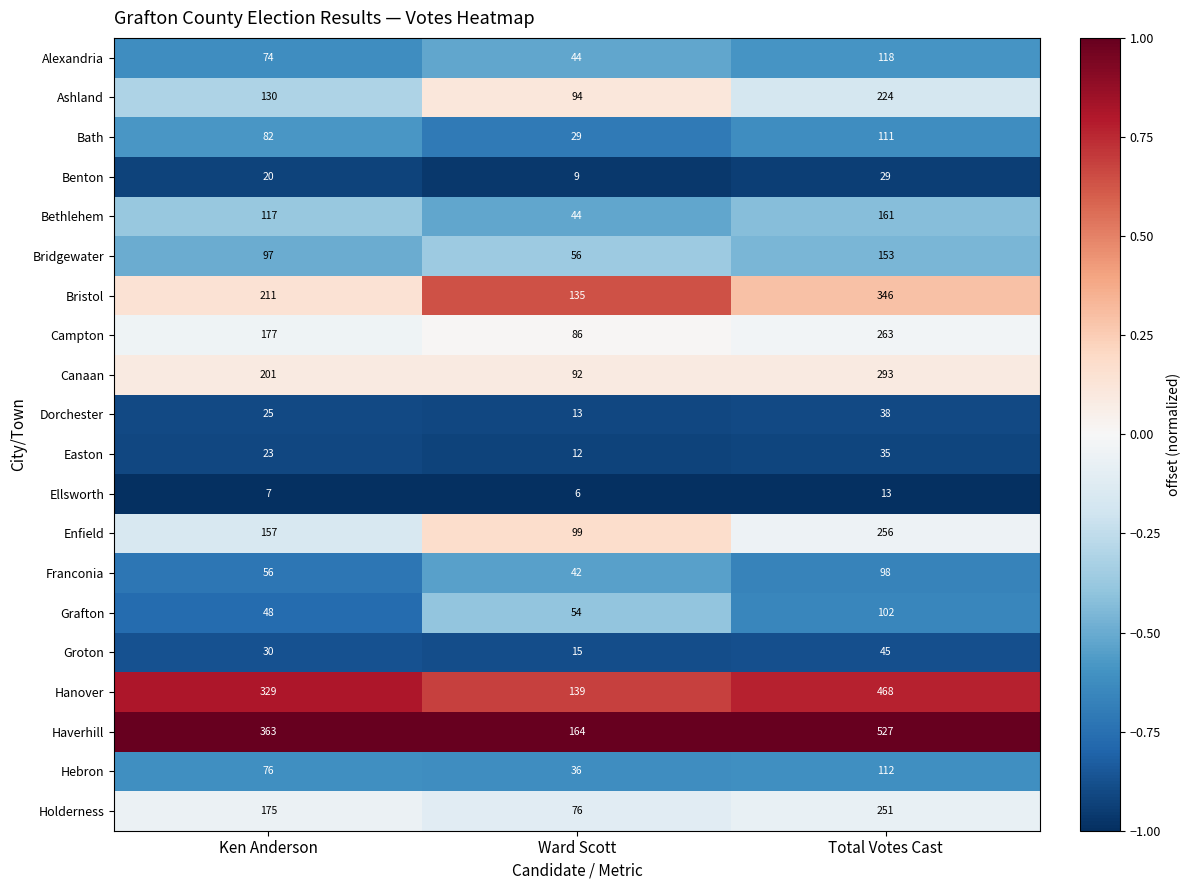

Which series changed the most between Ken Anderson and Ward Scott?

Haverhill